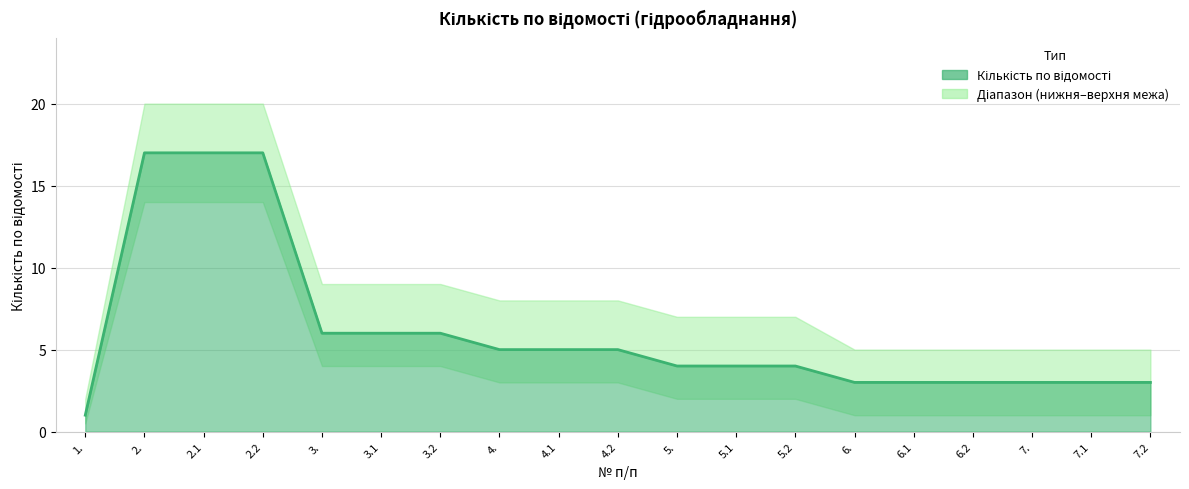

List the series in order of their overall mean, highest first.

Кількість верхня межа, Кількість по відомості, Кількість нижня межа